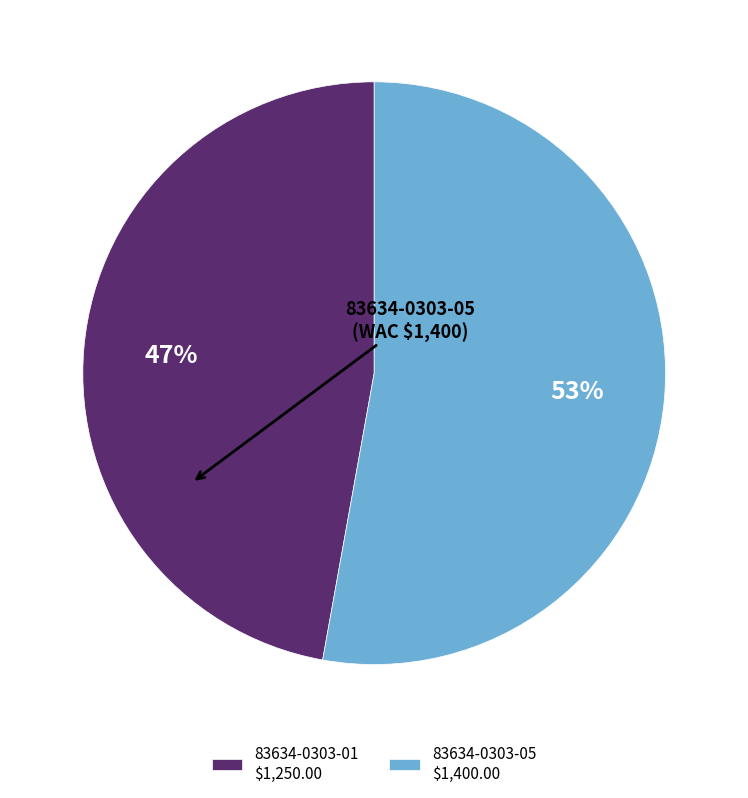

Is it true that 83634-0303-05 is 53% of the pie?

True